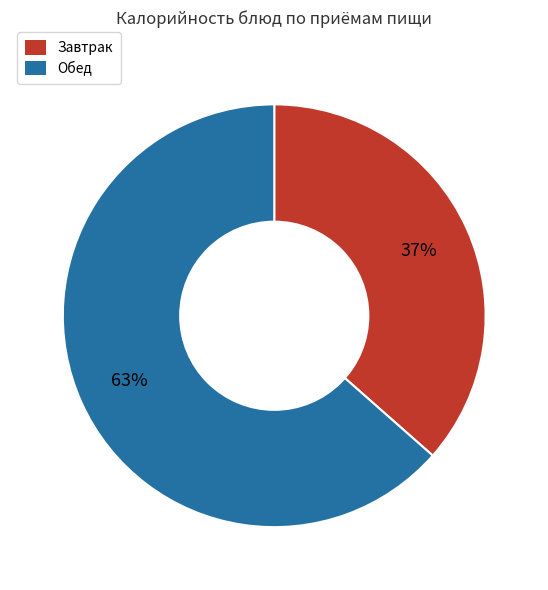

How many slices are in this pie chart?

2